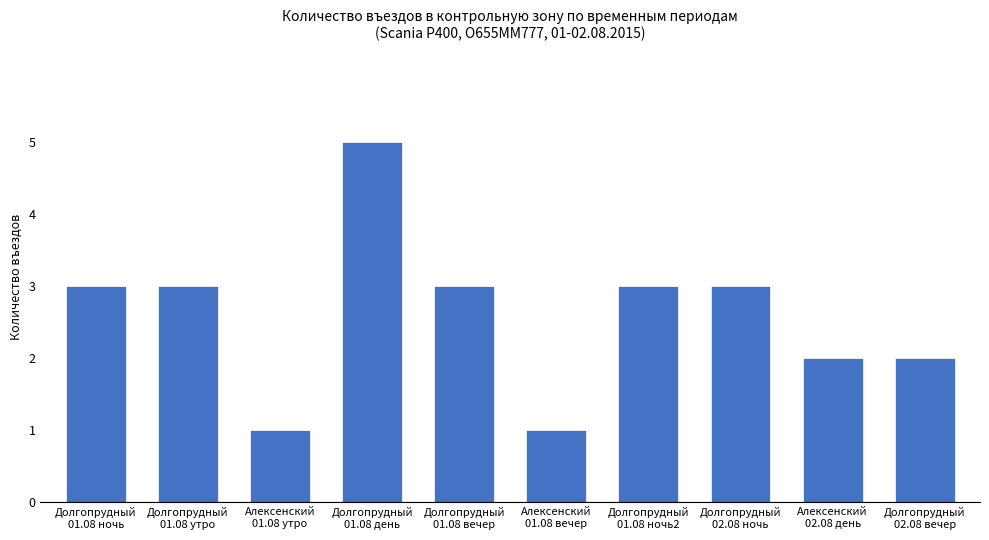

What is the sum of all values?

26